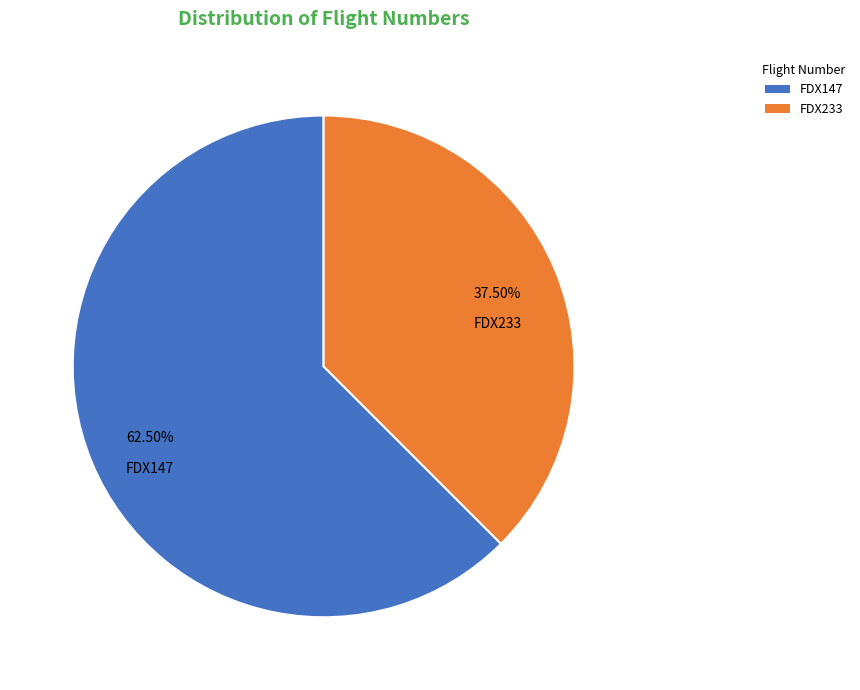

To the nearest percent, what is the combined percentage of FDX147 and FDX233?

100%